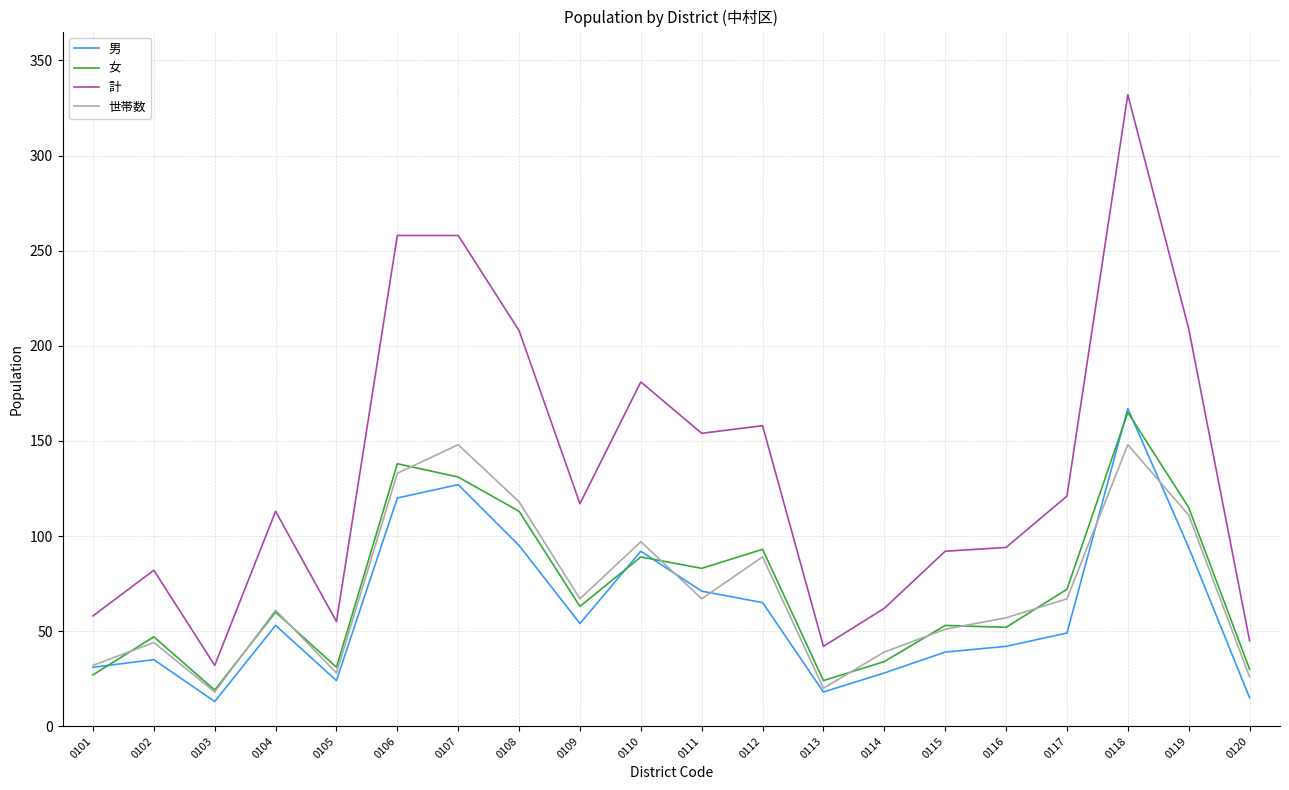

What are all the series names shown in the legend?

男, 女, 計, 世帯数